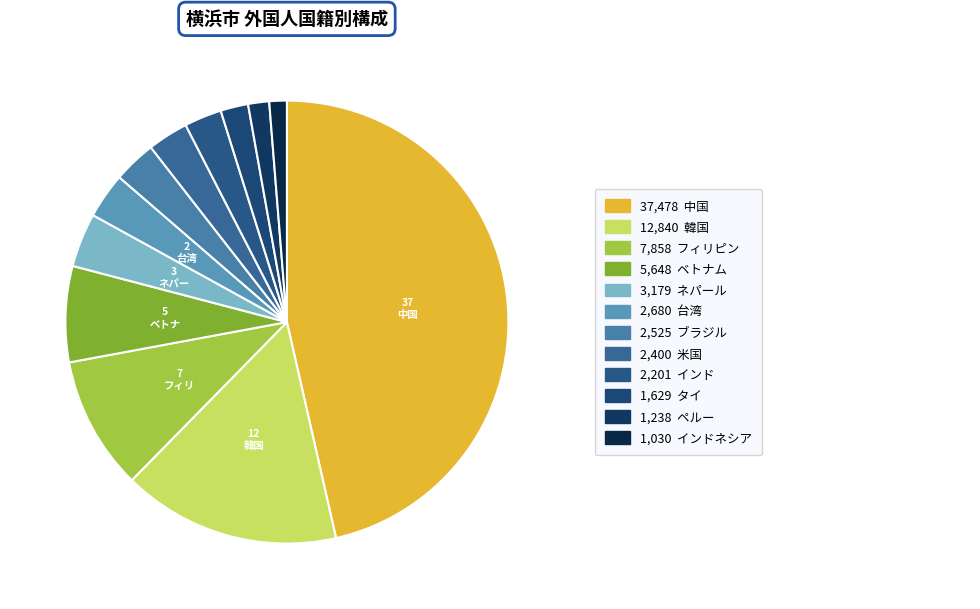

What is the largest slice in the pie chart?

中国